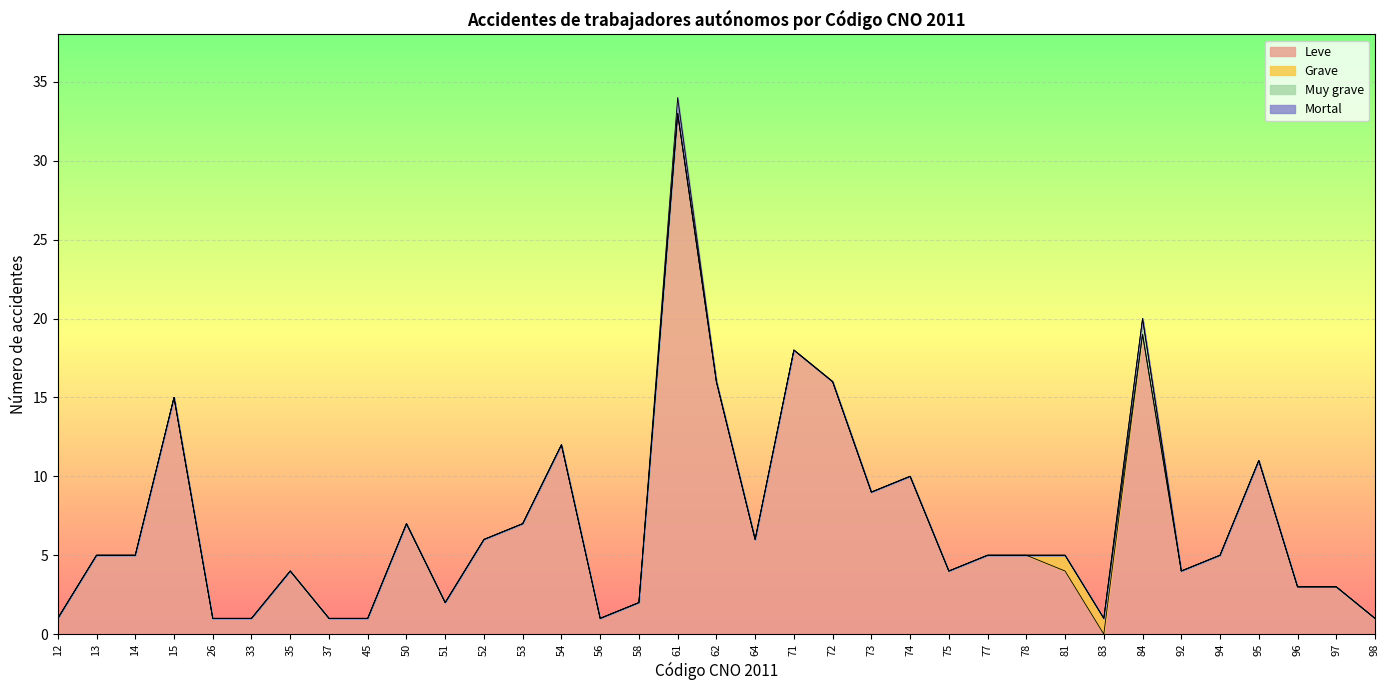

At how many categories does at least one series exceed 11?

7